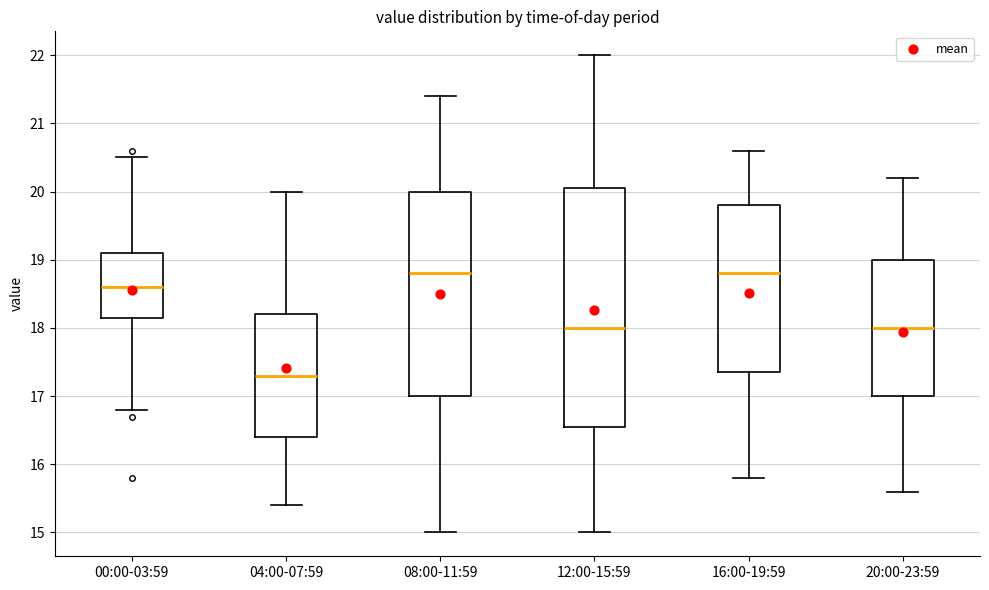

Where does the upper whisker of the box for 12:00-15:59 end on the y-axis? The values are not printed on the chart, so give them approximately, as read against the axis.

22.0